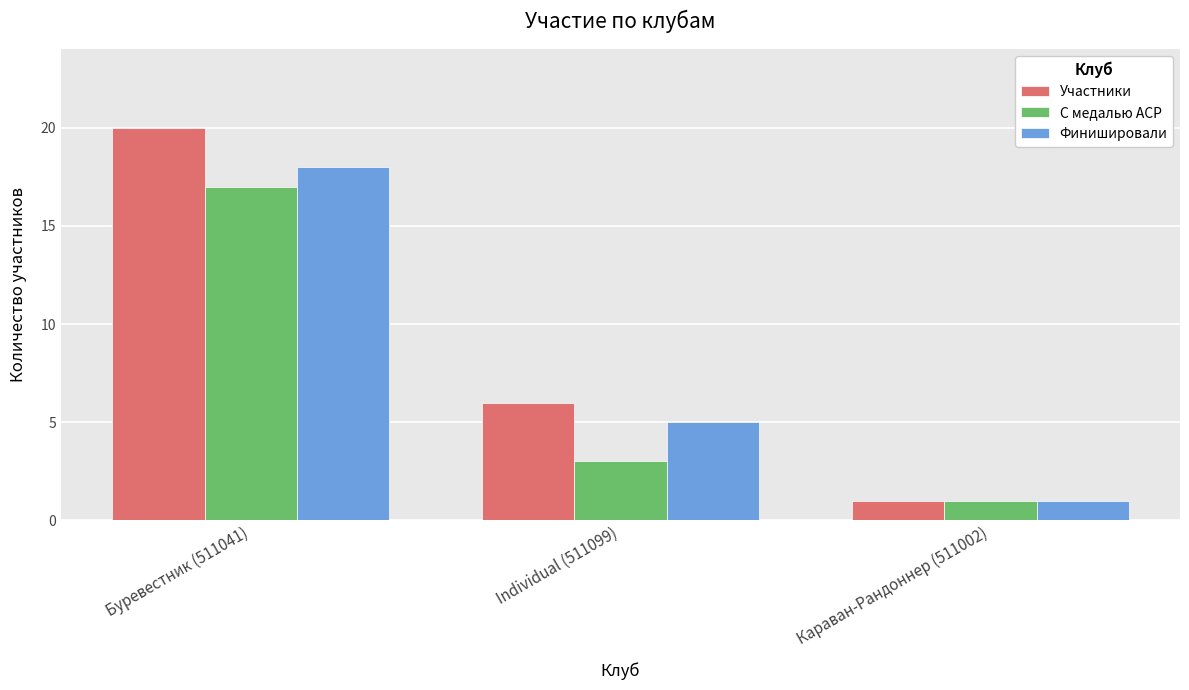

How many values in the С медалью ACP series are below 3?

1